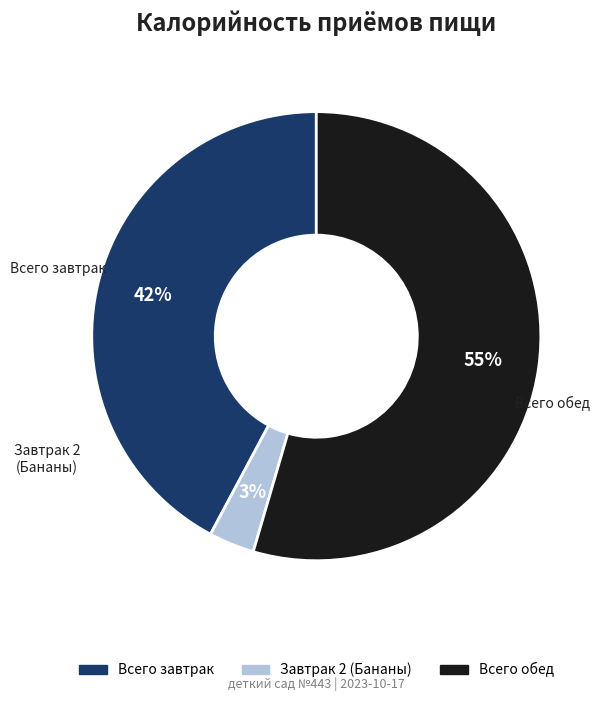

To the nearest percent, what is the combined percentage of Всего обед and Всего завтрак?

97%